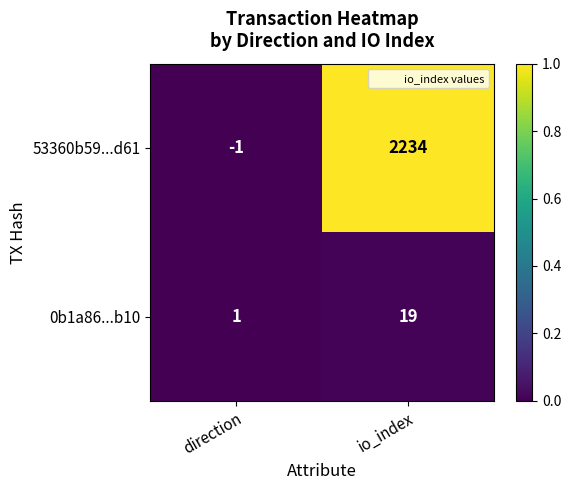

The value of 53360b59...d61 at io_index is 2234. True or false?

True